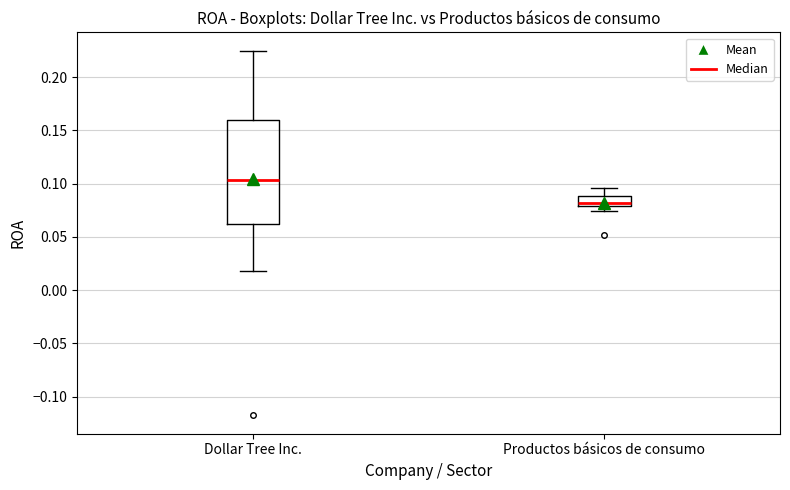

Reading left to right, read every box against the y-axis: the position of its median line, the range the box covers, and the ends of its whiskers. The values are not printed on the chart, so give them approximately, as read against the axis.

Dollar Tree Inc.: median 0.105, box 0.060 to 0.160, whiskers 0.020 to 0.225
Productos básicos de consumo: median 0.080 (just above the box's lower edge), box 0.080 to 0.090, whiskers 0.075 to 0.095